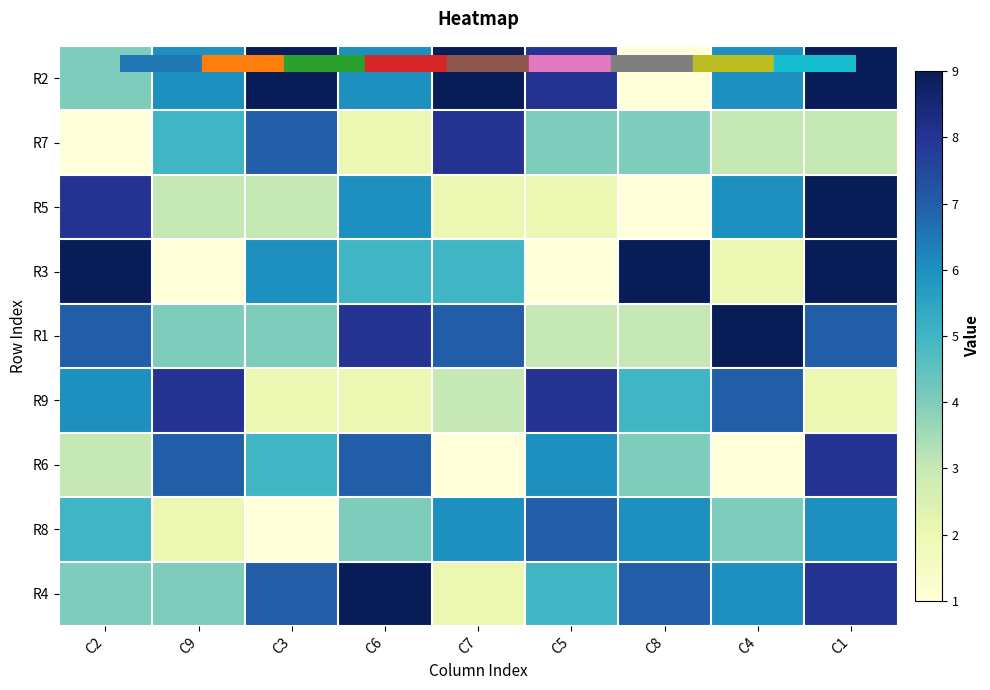

Reading left to right, list all the values displayed in this chart.

R2: C2=4	C9=6	C3=9	C6=6	C7=9	C5=8	C8=1	C4=6	C1=9
R7: C2=1	C9=5	C3=7	C6=2	C7=8	C5=4	C8=4	C4=3	C1=3
R5: C2=8	C9=3	C3=3	C6=6	C7=2	C5=2	C8=1	C4=6	C1=9
R3: C2=9	C9=1	C3=6	C6=5	C7=5	C5=1	C8=9	C4=2	C1=9
R1: C2=7	C9=4	C3=4	C6=8	C7=7	C5=3	C8=3	C4=9	C1=7
R9: C2=6	C9=8	C3=2	C6=2	C7=3	C5=8	C8=5	C4=7	C1=2
R6: C2=3	C9=7	C3=5	C6=7	C7=1	C5=6	C8=4	C4=1	C1=8
R8: C2=5	C9=2	C3=1	C6=4	C7=6	C5=7	C8=6	C4=4	C1=6
R4: C2=4	C9=4	C3=7	C6=9	C7=2	C5=5	C8=7	C4=6	C1=8